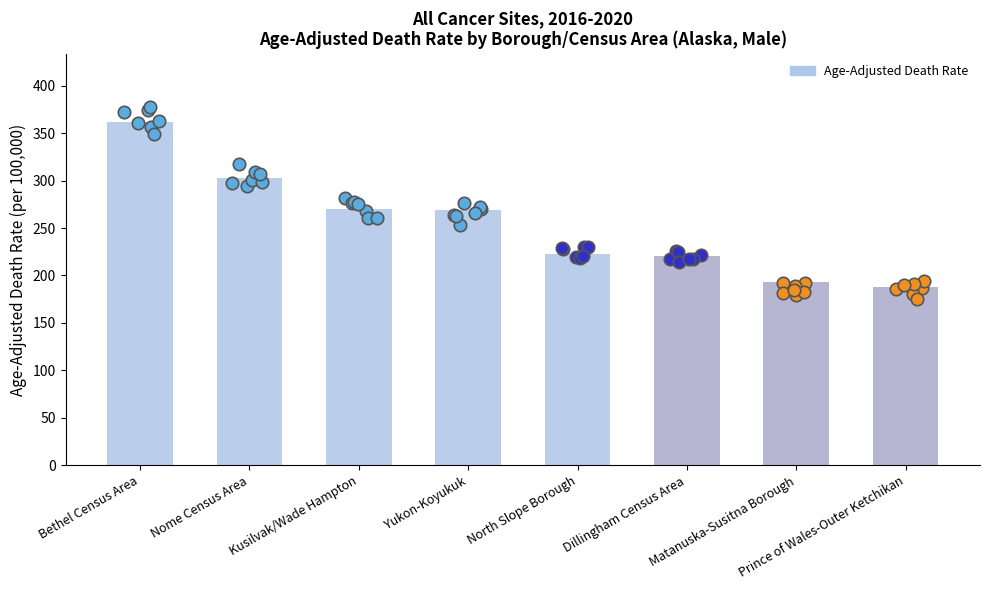

Which has a higher value, Bethel Census Area or Nome Census Area?

Bethel Census Area